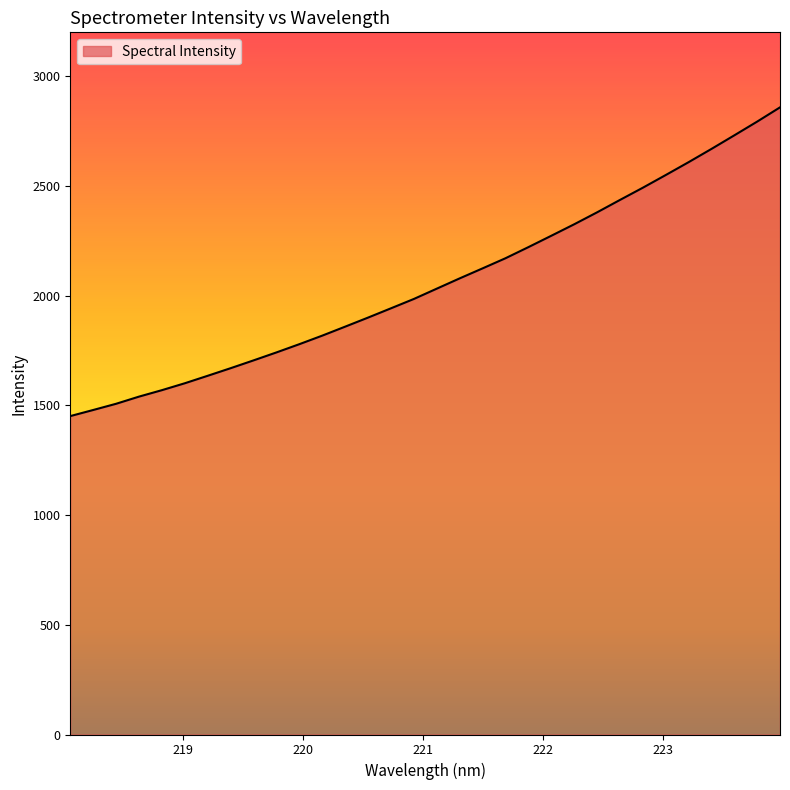

What is the difference between the maximum and minimum values?

1407.0